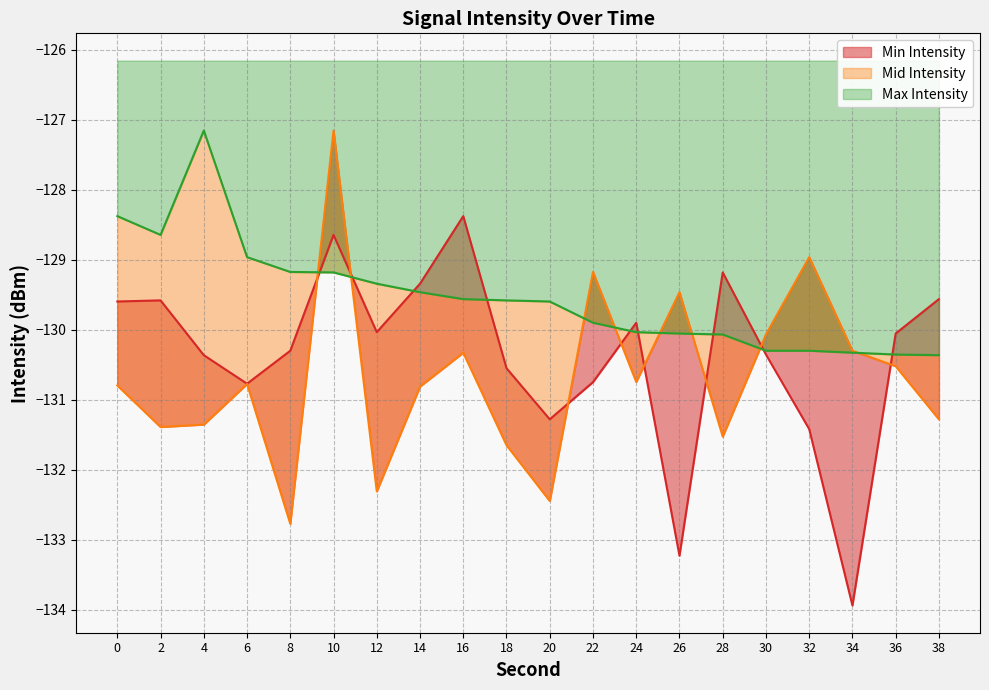

List the series in order of their peak value, highest first.

Mid Intensity, Max Intensity, Min Intensity